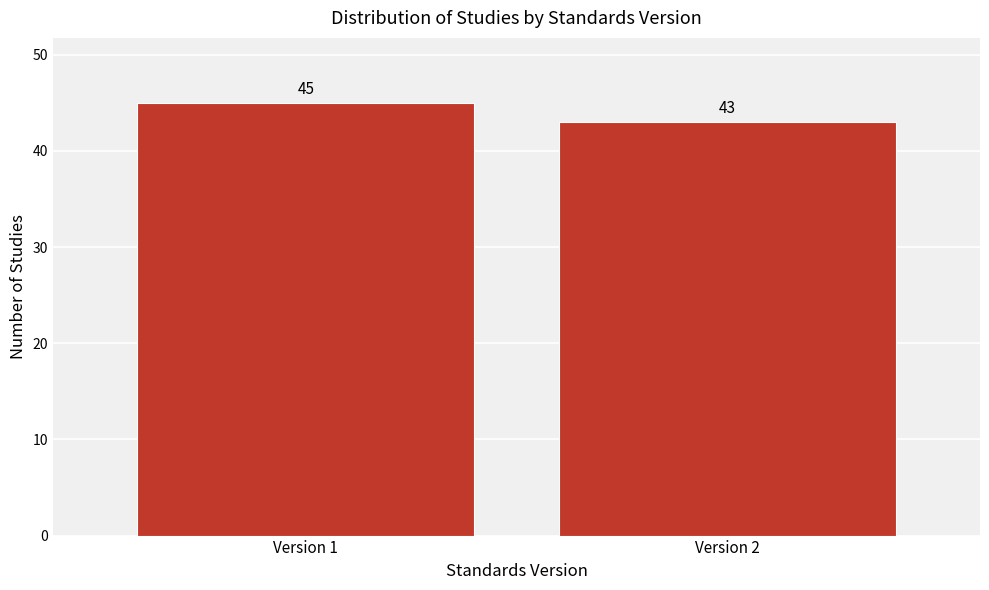

Reading left to right, extract all data points from this chart.

45	43